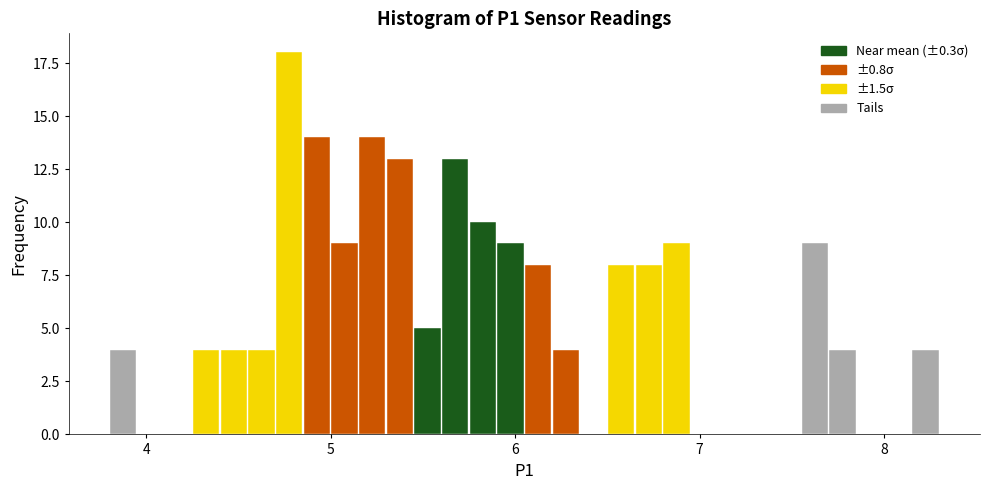

Read against the x-axis, roughly where is the centre of the tallest bar?

4.8